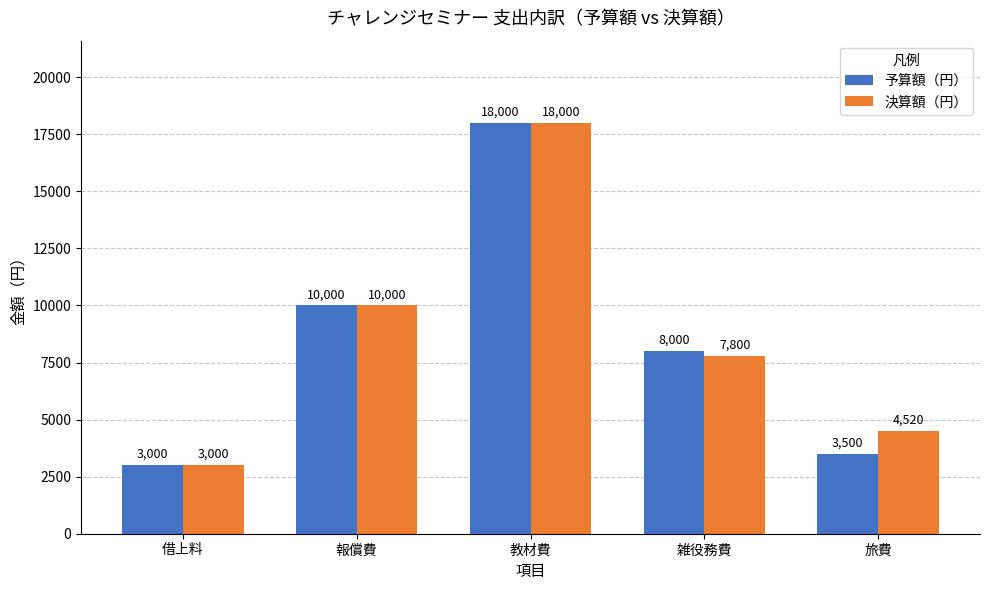

Reading right to left, list all the values displayed in this chart.

予算額（円）: 3500	8000	18000	10000	3000
決算額（円）: 4520	7800	18000	10000	3000